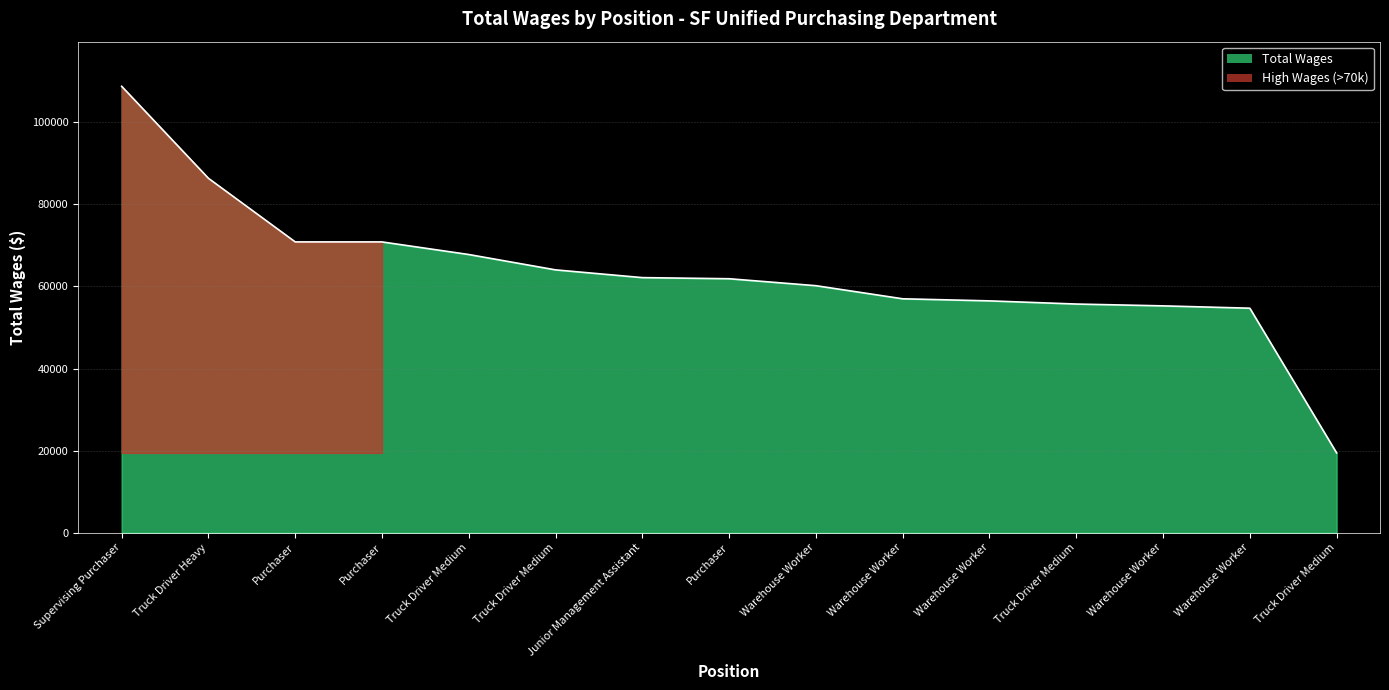

True or false: there are more than 1 points higher than both neighbors.

False